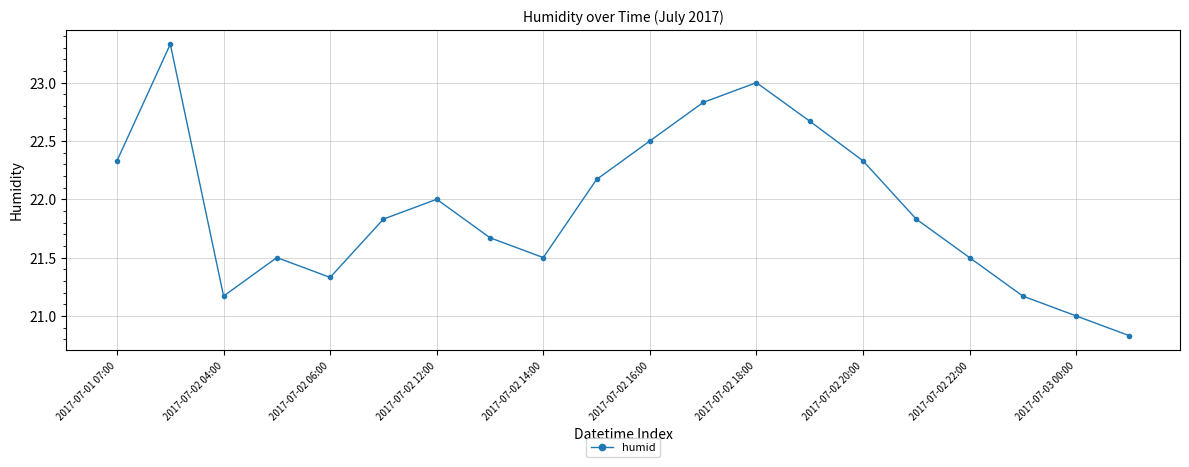

What is the difference between the maximum and minimum values?

2.5